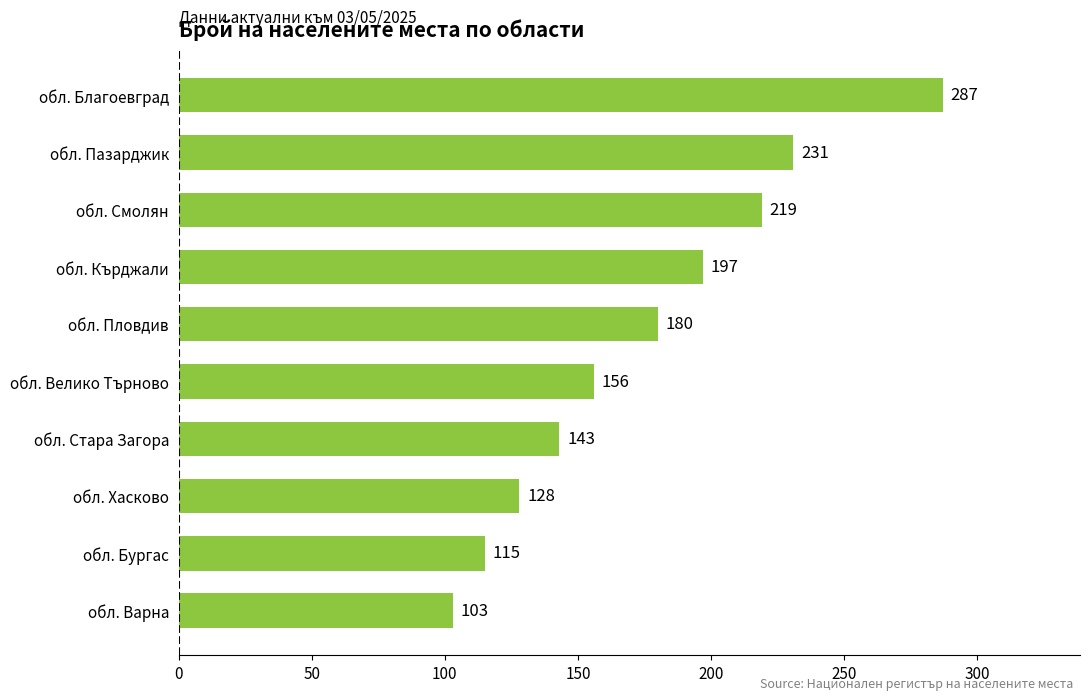

Rank the categories by value from highest to lowest.

обл. Благоевград, обл. Пазарджик, обл. Смолян, обл. Кърджали, обл. Пловдив, обл. Велико Търново, обл. Стара Загора, обл. Хасково, обл. Бургас, обл. Варна